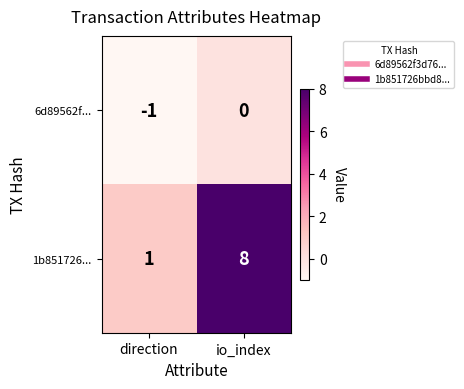

At which label does 1b851726... reach its minimum?

direction